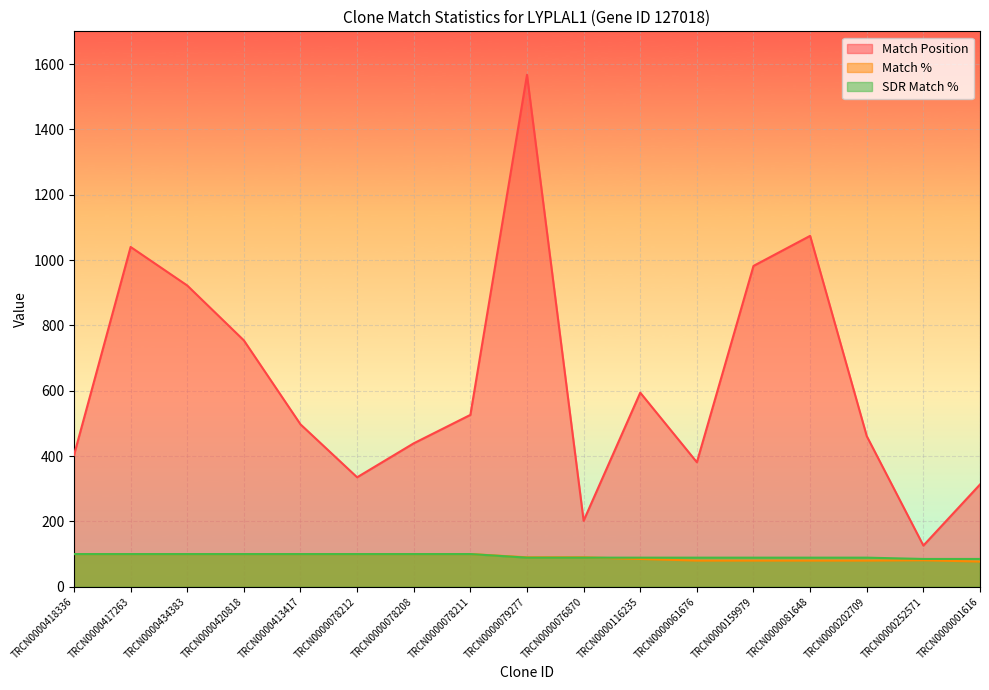

How many lines are shown in the chart?

3